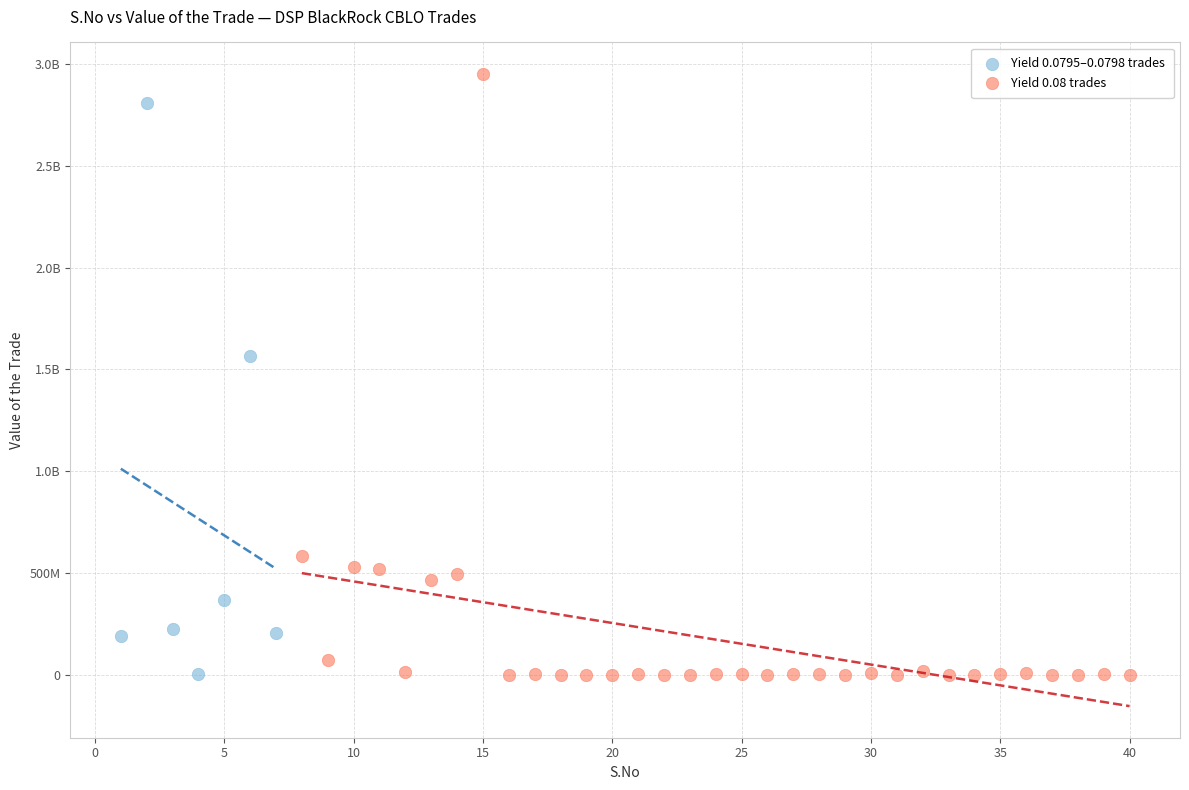

What are all the series names shown in the legend?

Yield 0.0795–0.0798 trades, Yield 0.08 trades